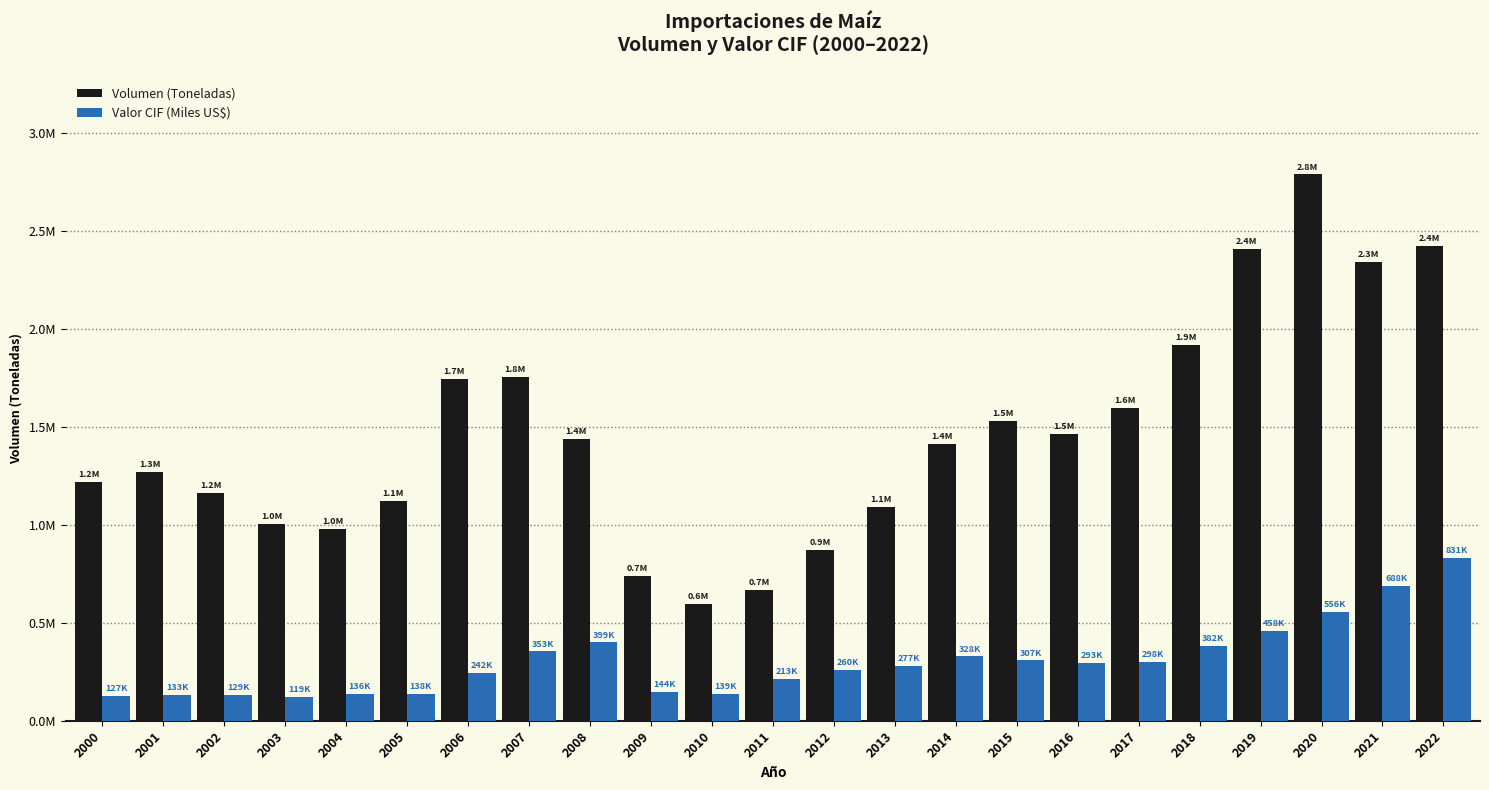

What is the value of the Volumen (Toneladas) bar at the 19th from the left?

1918283.0